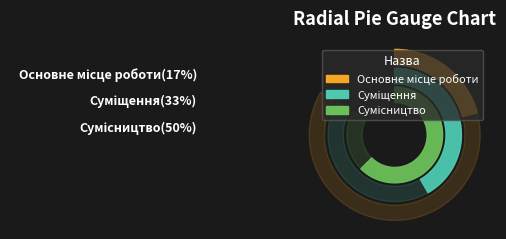

The Сумісництво slice represents 50% of the pie. True or false?

True